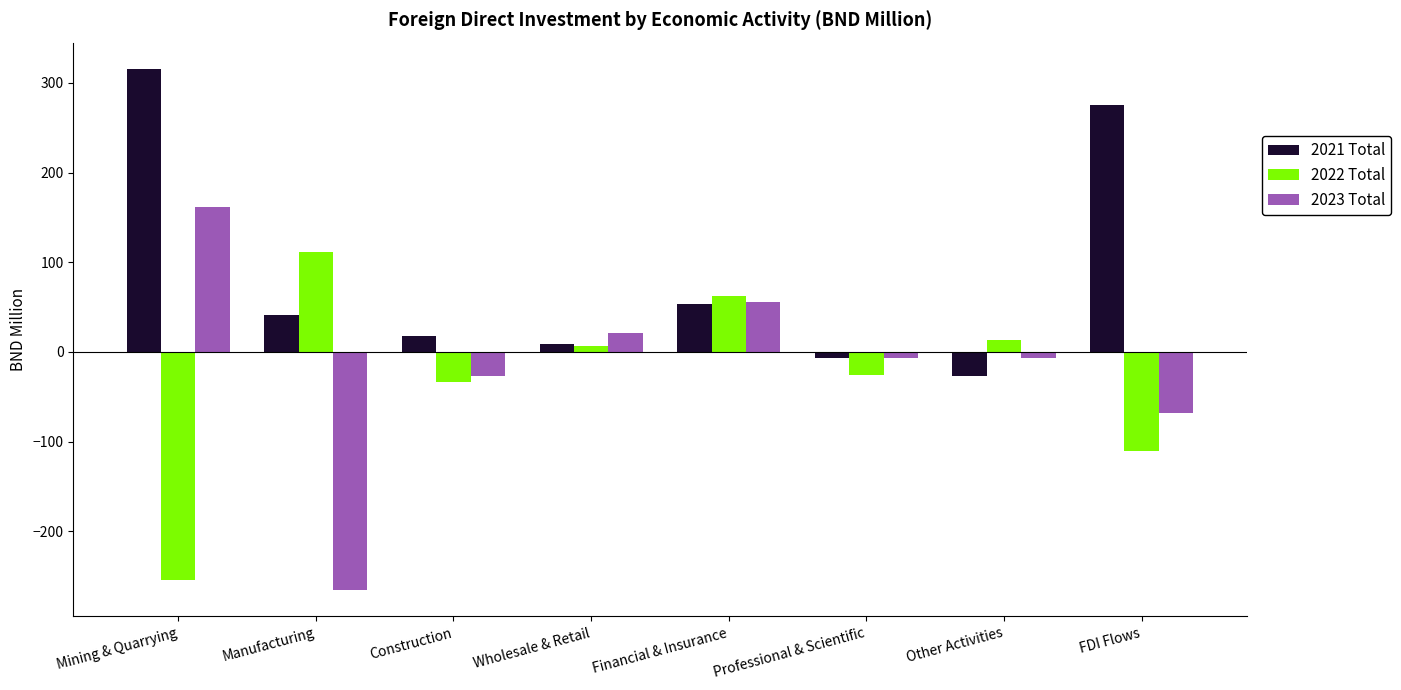

At which category is the sum across all series the highest?

Mining & Quarrying